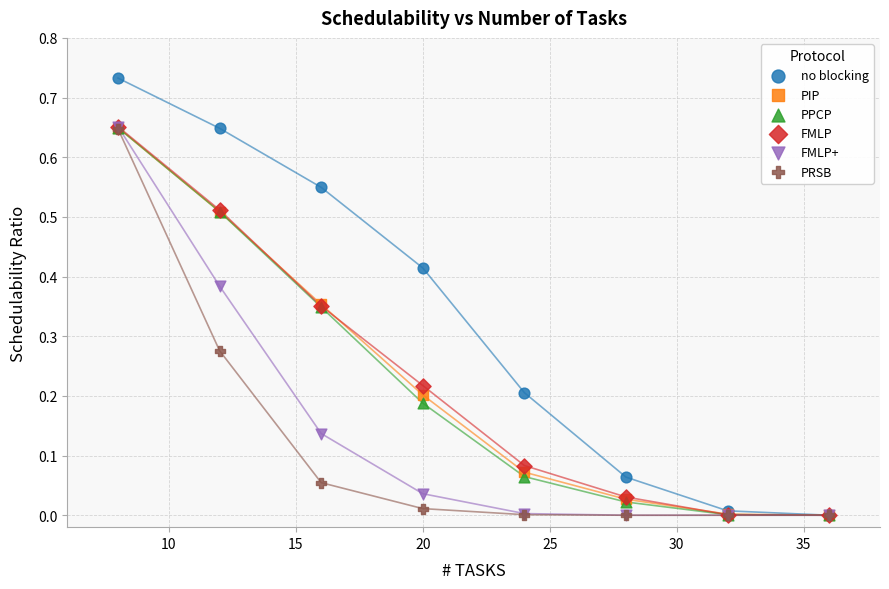

What are all the series names shown in the legend?

no blocking, PIP, PPCP, FMLP, FMLP+, PRSB